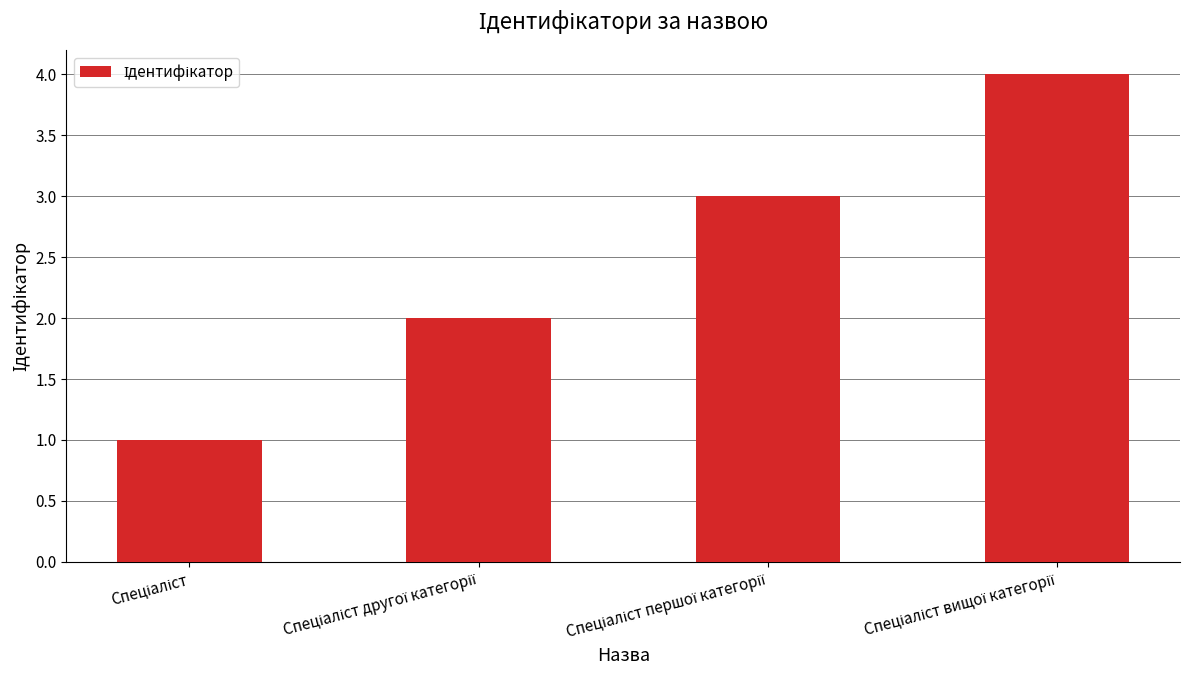

What is the greatest value displayed?

4